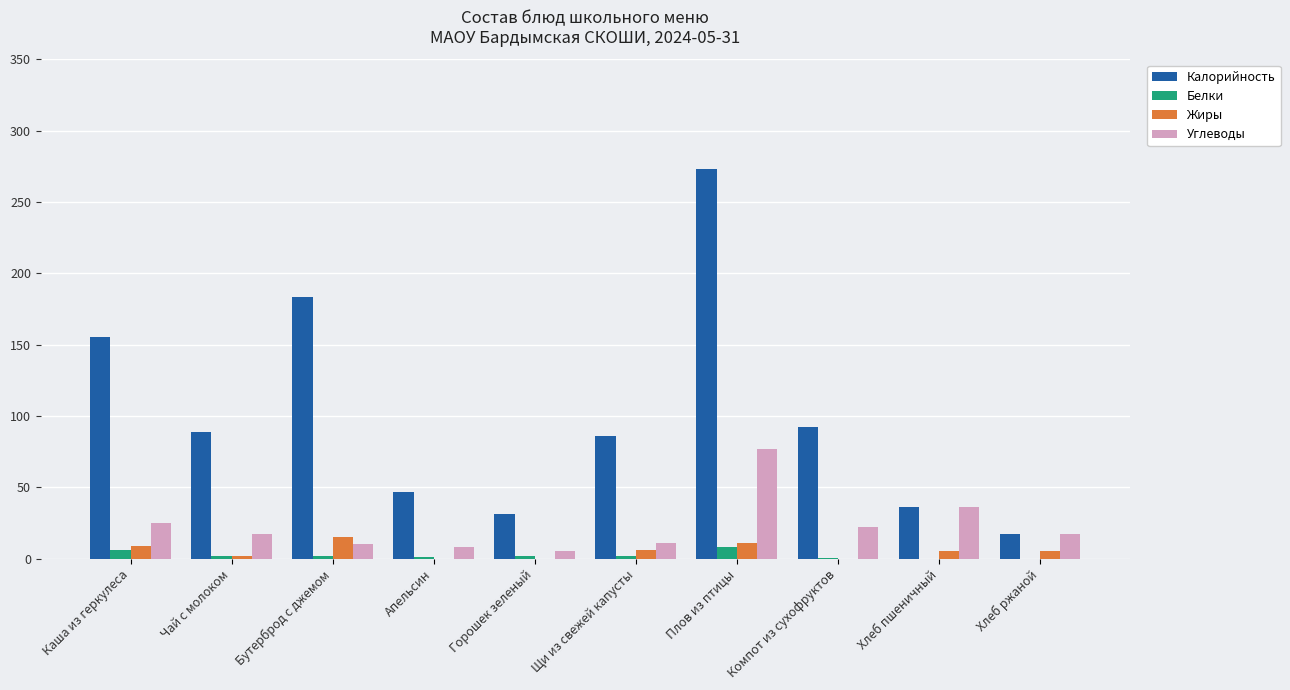

At which label does Белки first exceed 2?

Каша из геркулеса